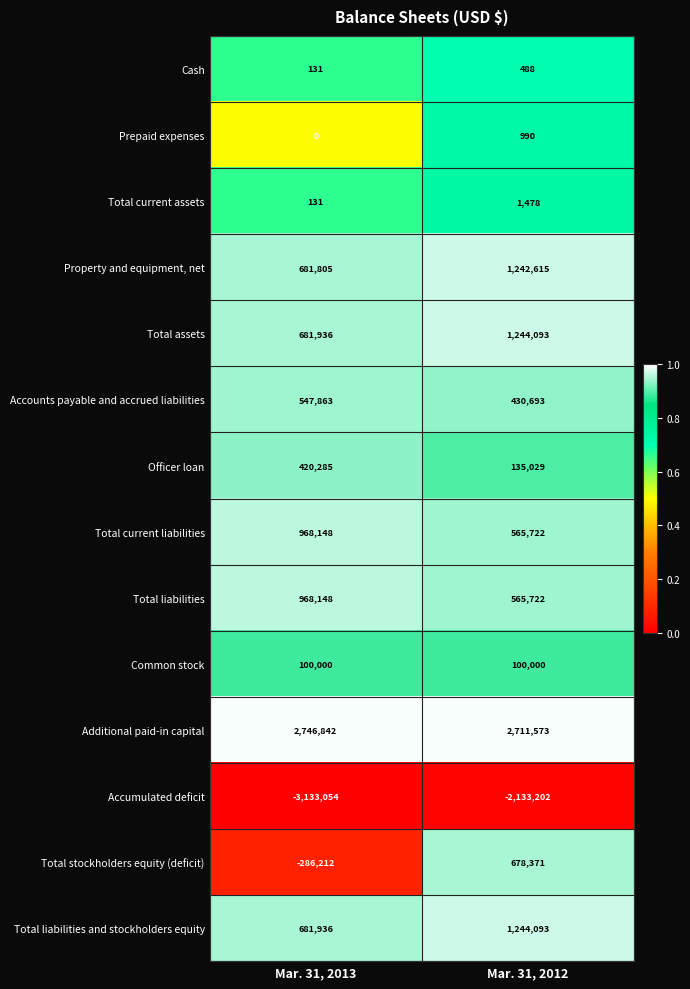

What is the maximum value shown in the chart?

2746842